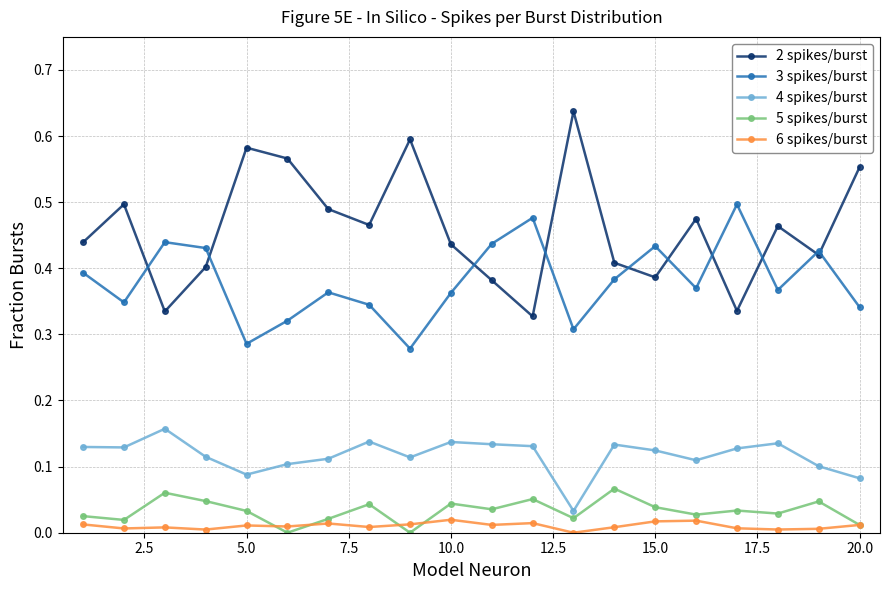

In 3 spikes/burst, how many points are lower than both neighbors (excluding endpoints)?

6